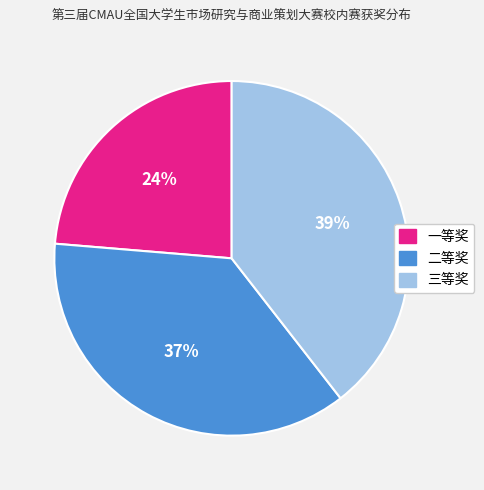

Which slice is the smallest?

一等奖